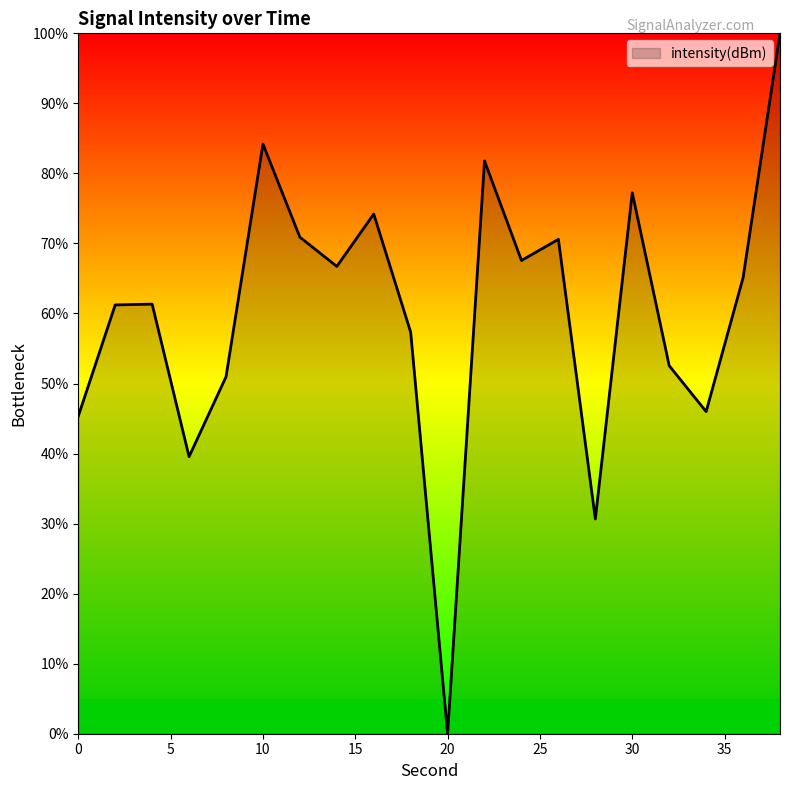

What is the difference between the maximum and minimum values?

100.0